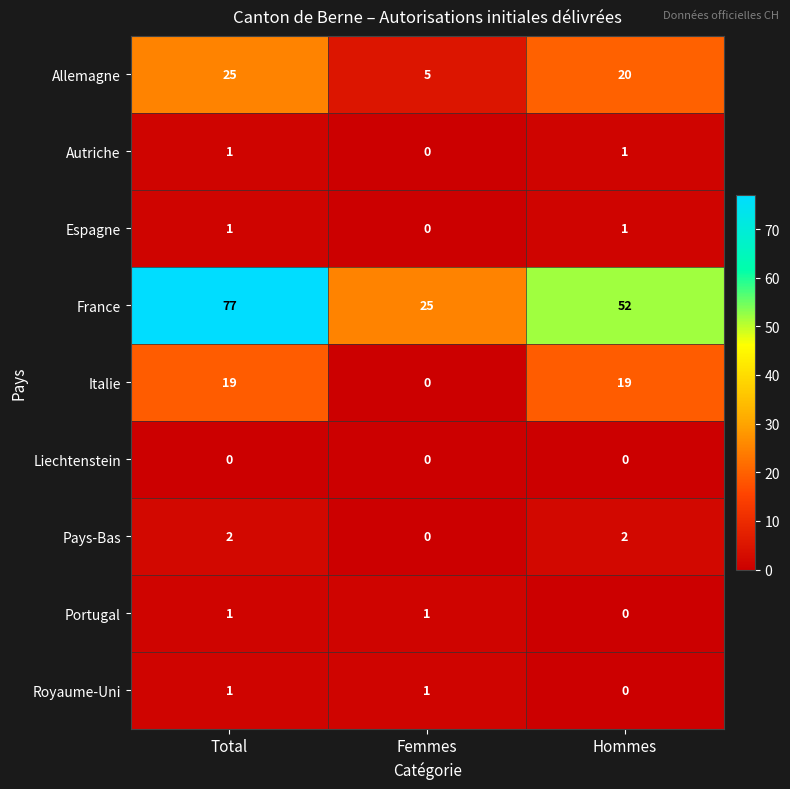

What is the maximum value shown in the chart?

77